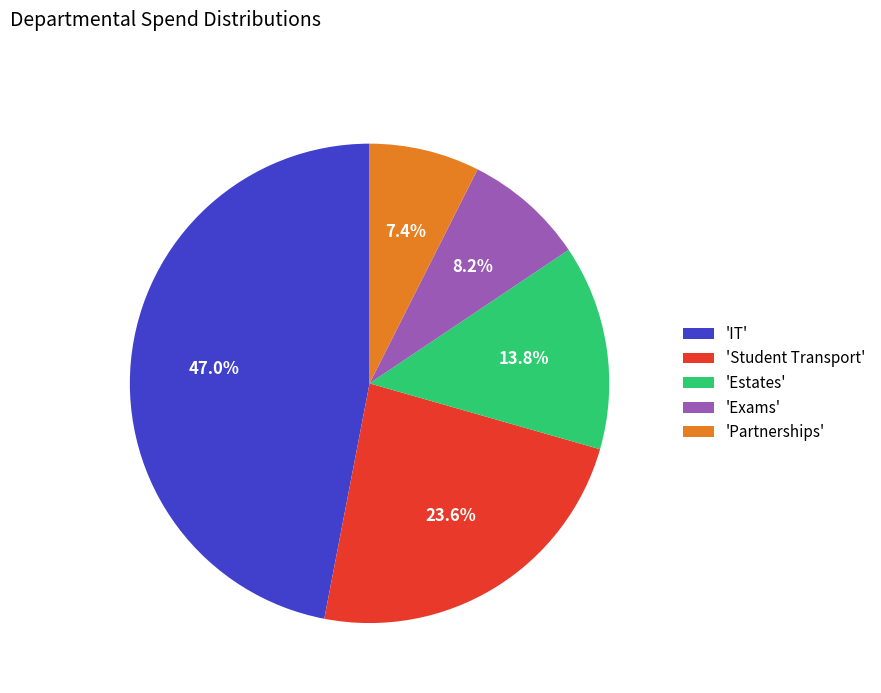

How much of the chart is everything except 'IT'?

53.0%